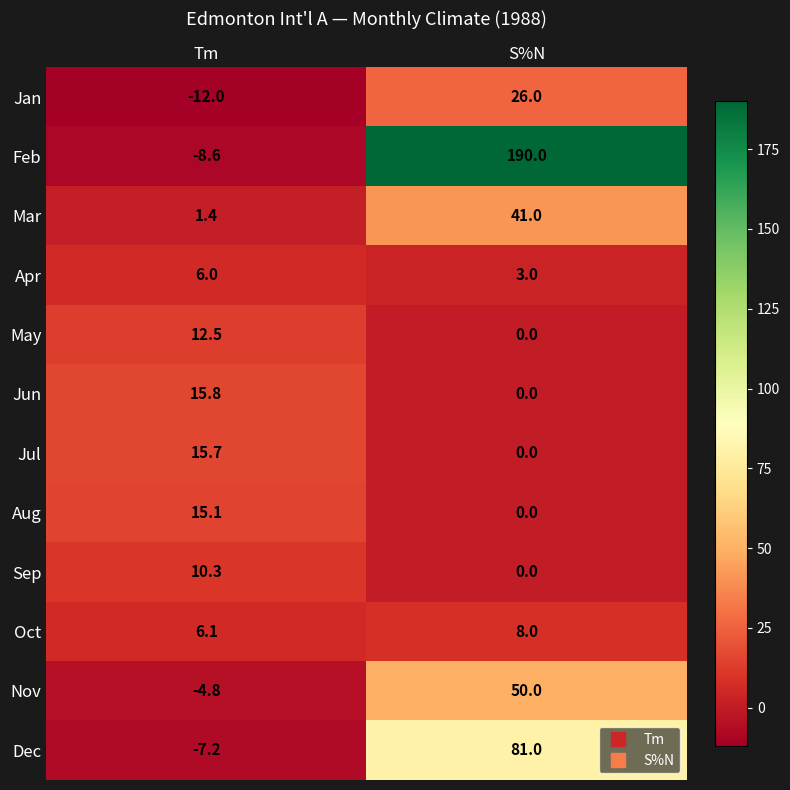

At which category is the sum across all series the highest?

S%N